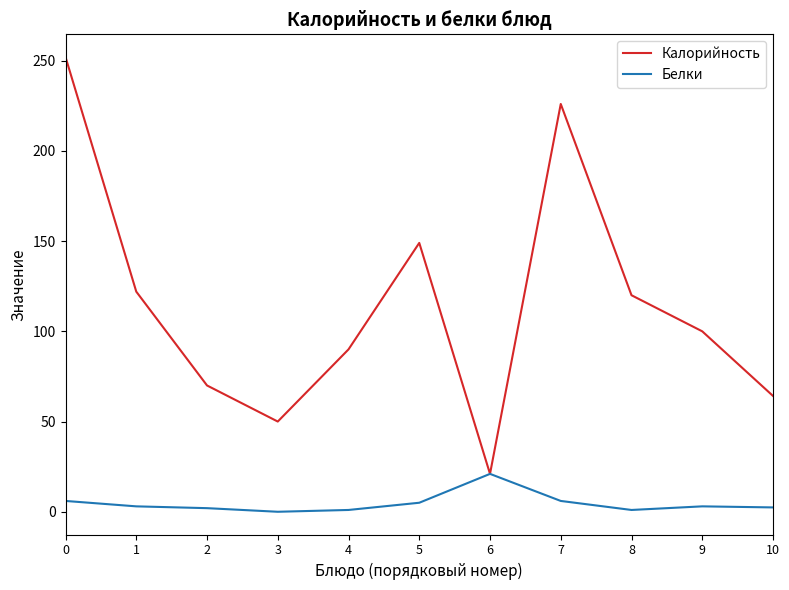

List the series in order of their overall mean, lowest first.

Белки, Калорийность